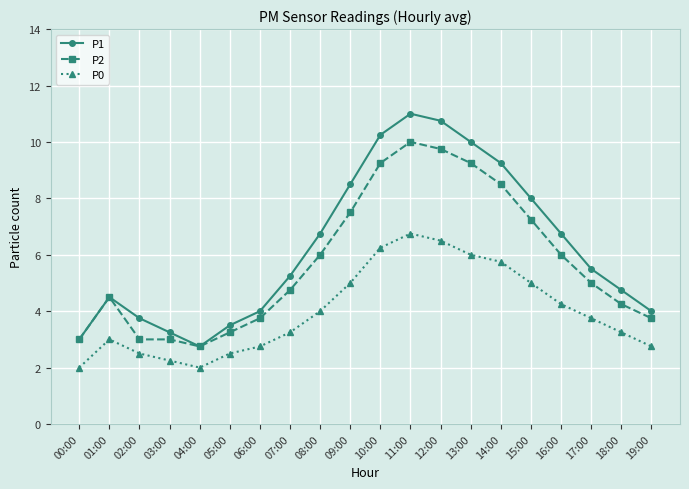

True or false: P2 and P0 intersect in this chart.

False